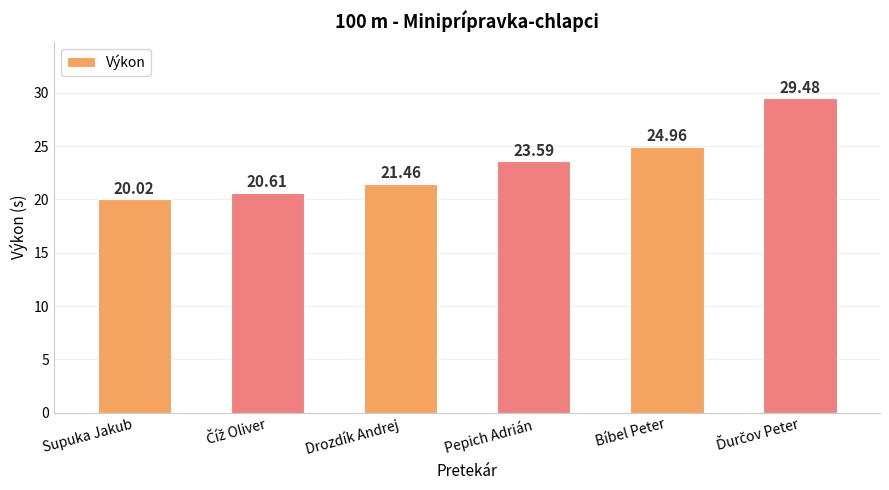

How many bars are there in total?

6